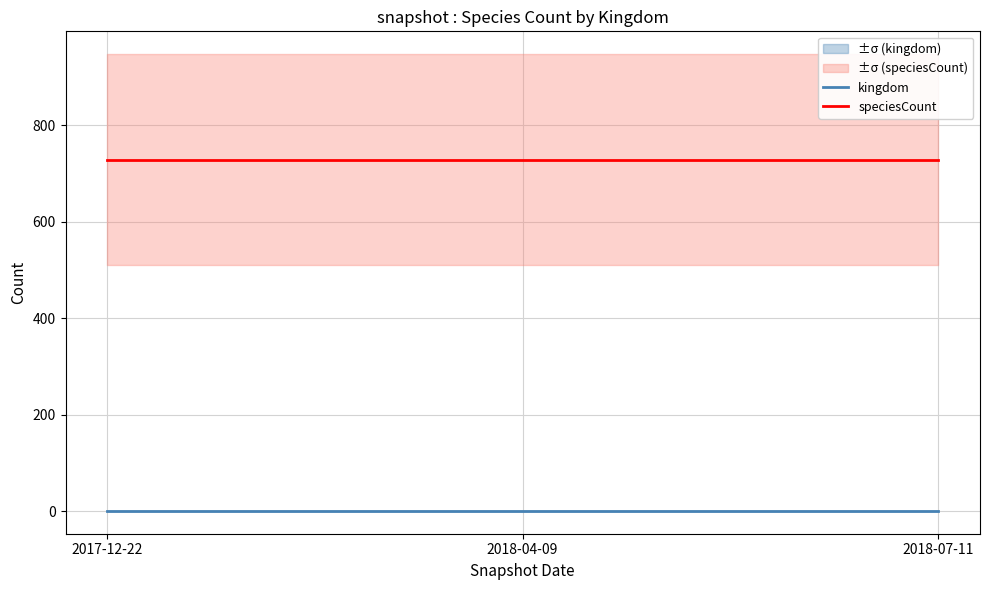

What is the label of the 3rd point from the right?

2017-12-22